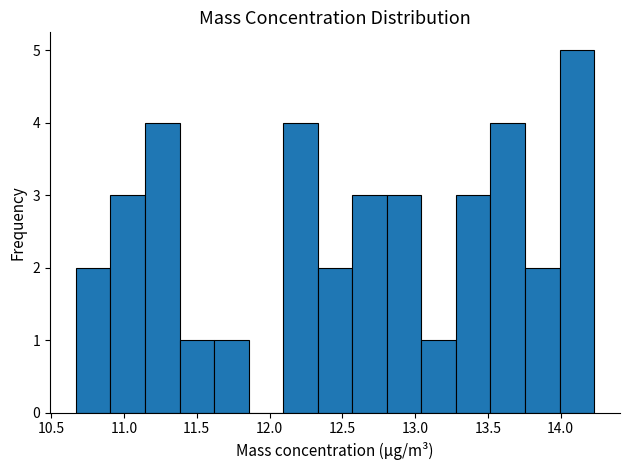

Reading left to right, transcribe this chart: for each bar, give the range it covers on the x-axis and its height. Neither the bar edges nor the heights are printed on the chart, so give them approximately, as read against the axes.

10.65 to 10.90: 2
10.90 to 11.15: 3
11.15 to 11.40: 4
11.40 to 11.60: 1
11.60 to 11.85: 1
11.85 to 12.10: 0
12.10 to 12.35: 4
12.35 to 12.55: 2
12.55 to 12.80: 3
12.80 to 13.05: 3
13.05 to 13.30: 1
13.30 to 13.50: 3
13.50 to 13.75: 4
13.75 to 14.00: 2
14.00 to 14.25: 5